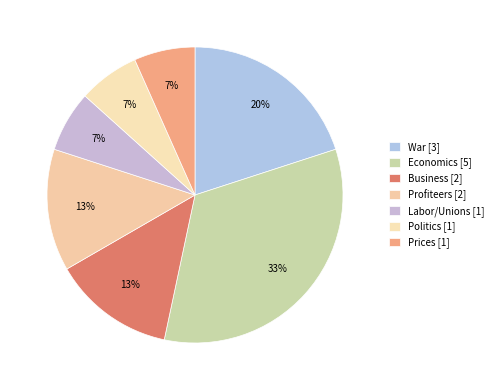

How many slices are in this pie chart?

7